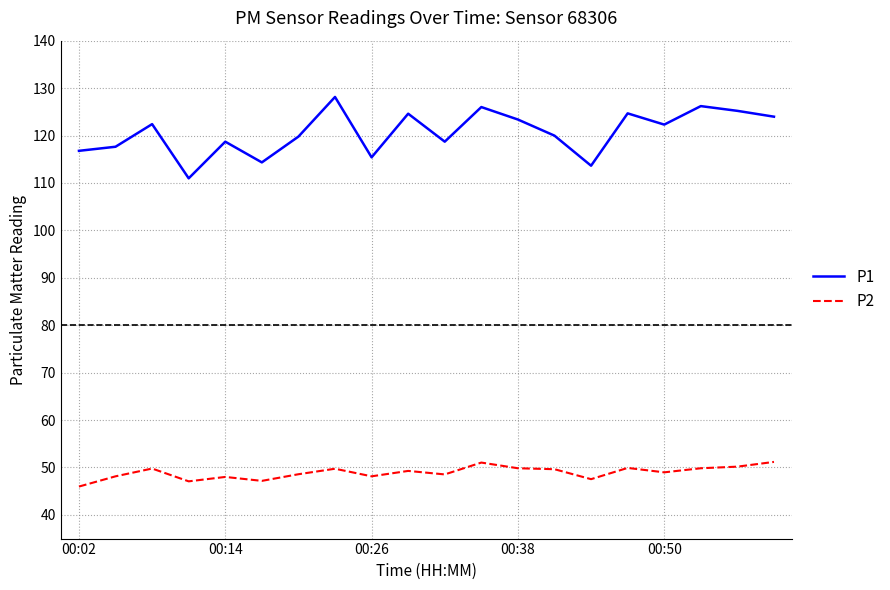

What is the maximum value for P2?

51.2